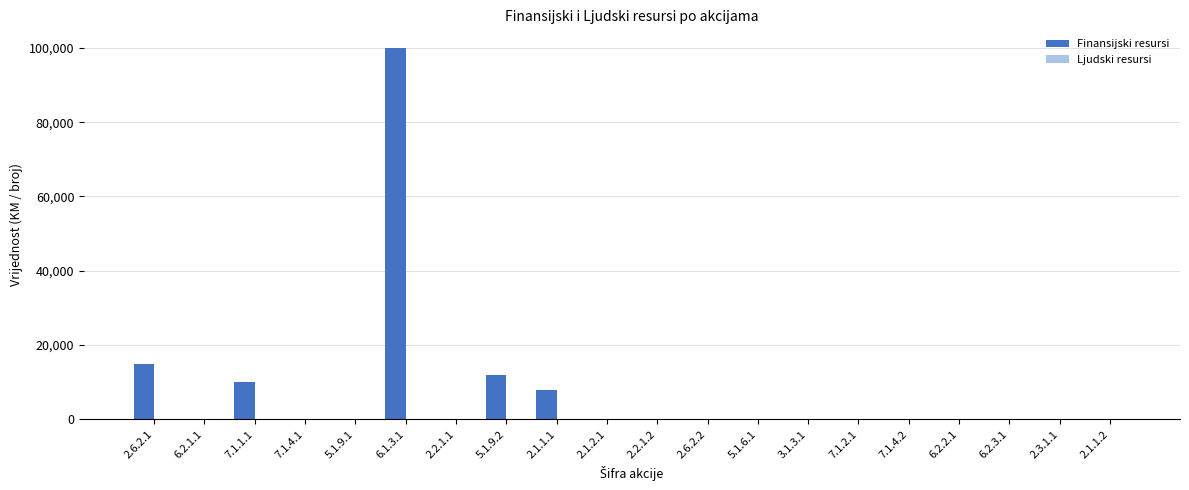

Which series has the largest total across all categories?

Finansijski resursi